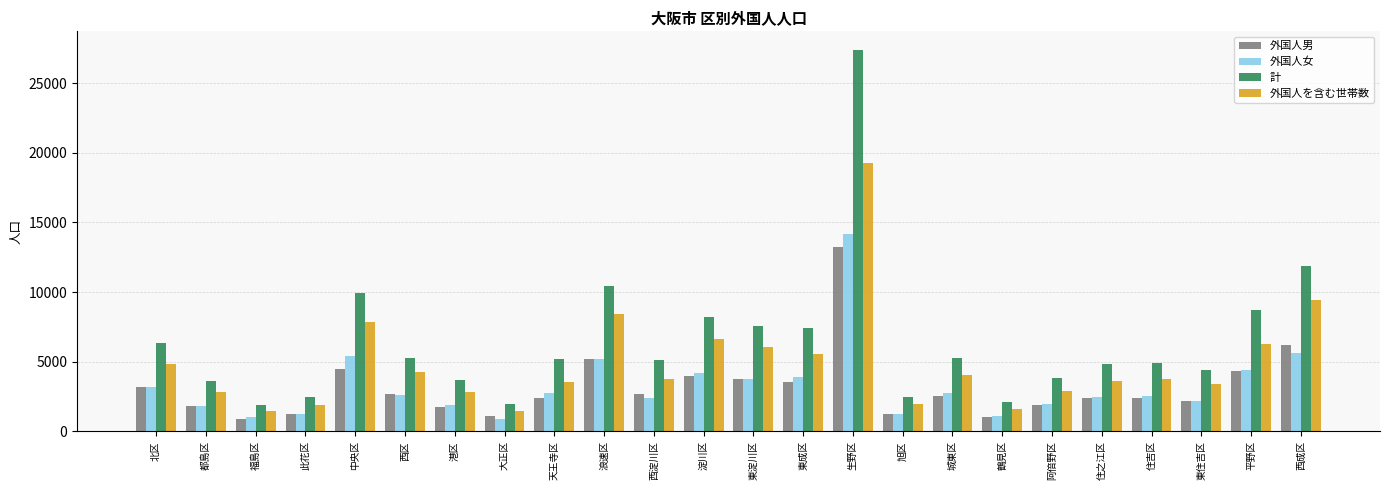

At how many categories does at least one series exceed 1208?

24